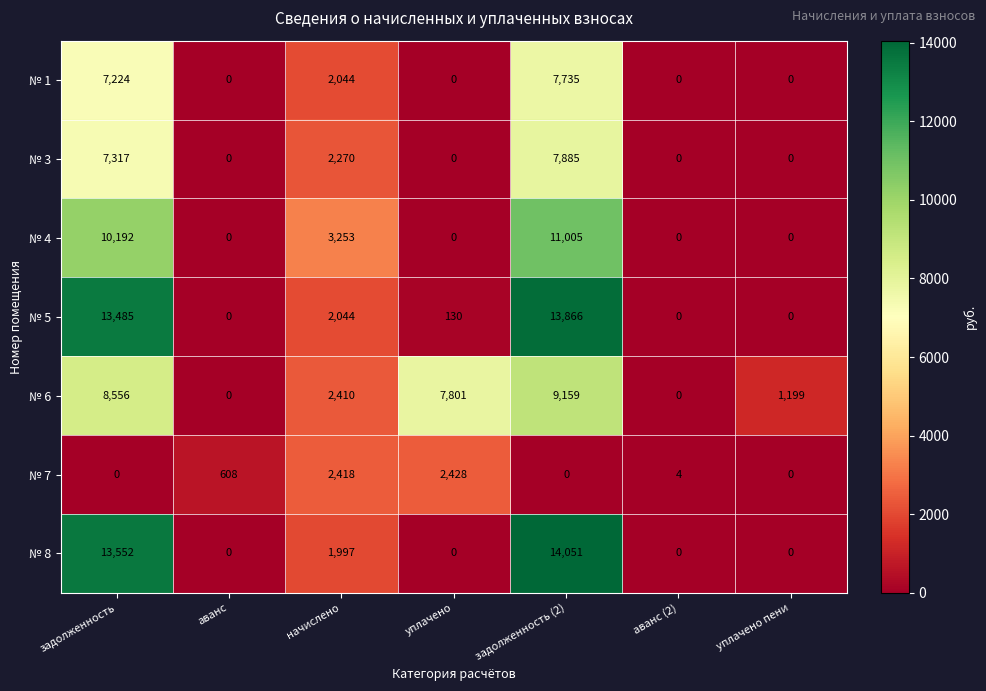

How many categories are shown in the chart?

7